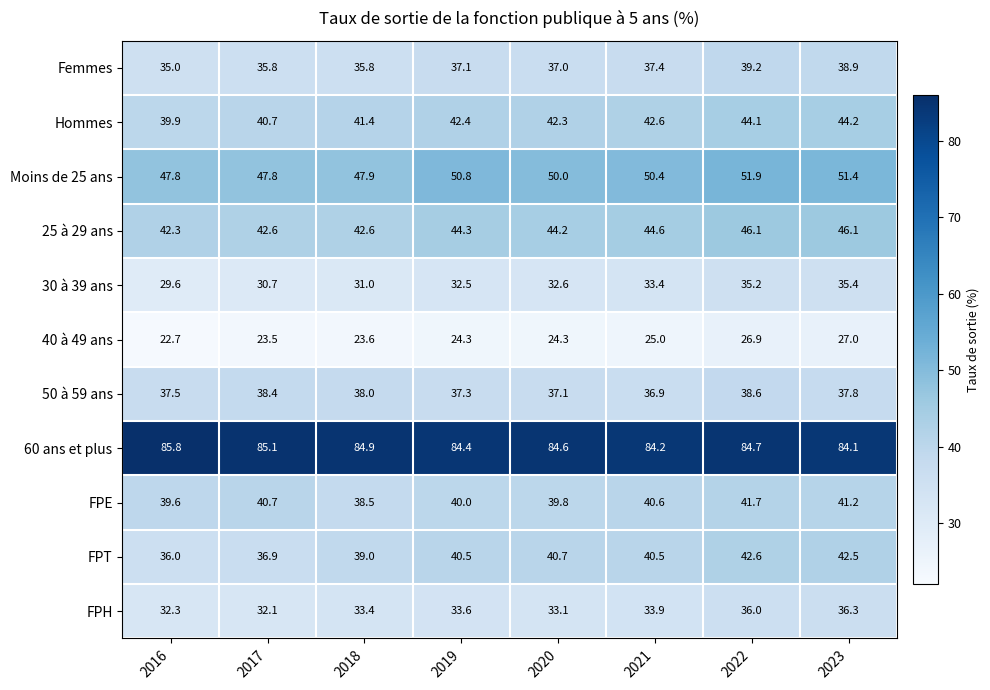

How many Femmes values are between 35 and 38?

6